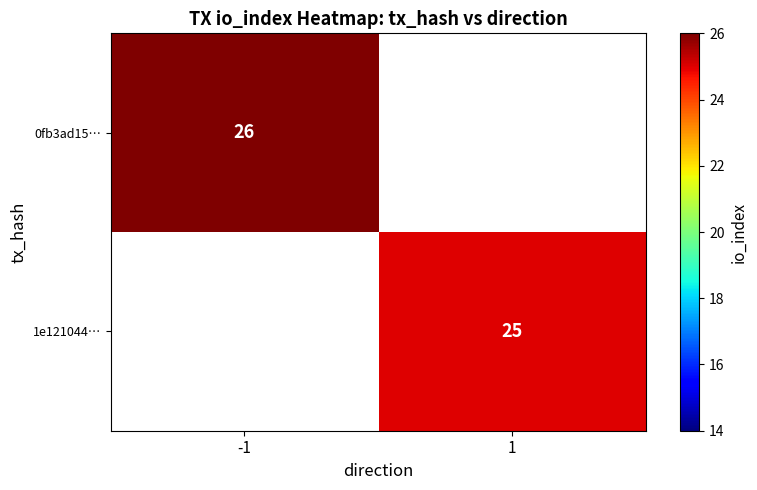

Count the number of data series in this chart.

2